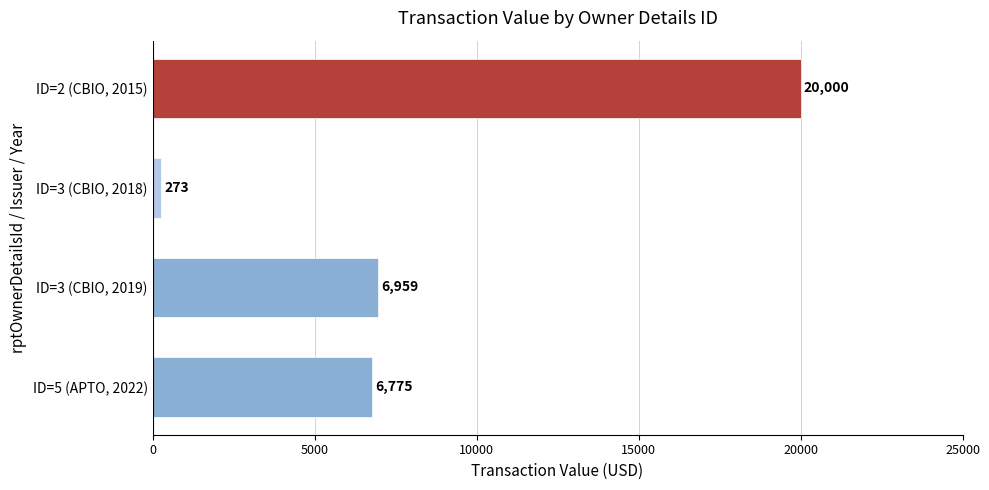

List the labels in order of value, smallest first.

ID=3 (CBIO, 2018), ID=5 (APTO, 2022), ID=3 (CBIO, 2019), ID=2 (CBIO, 2015)